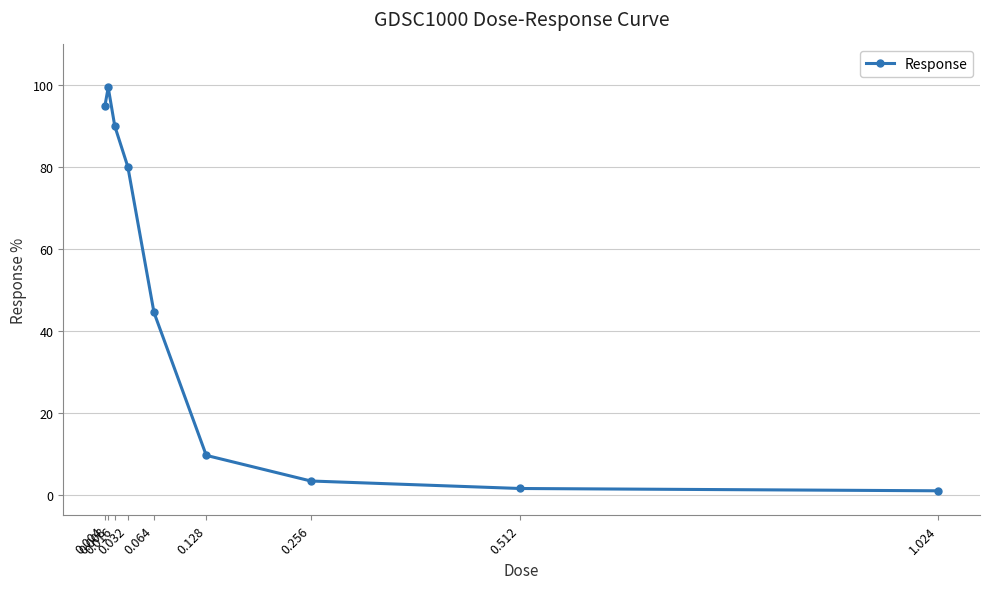

At which label is the value closest to 50?

0.064